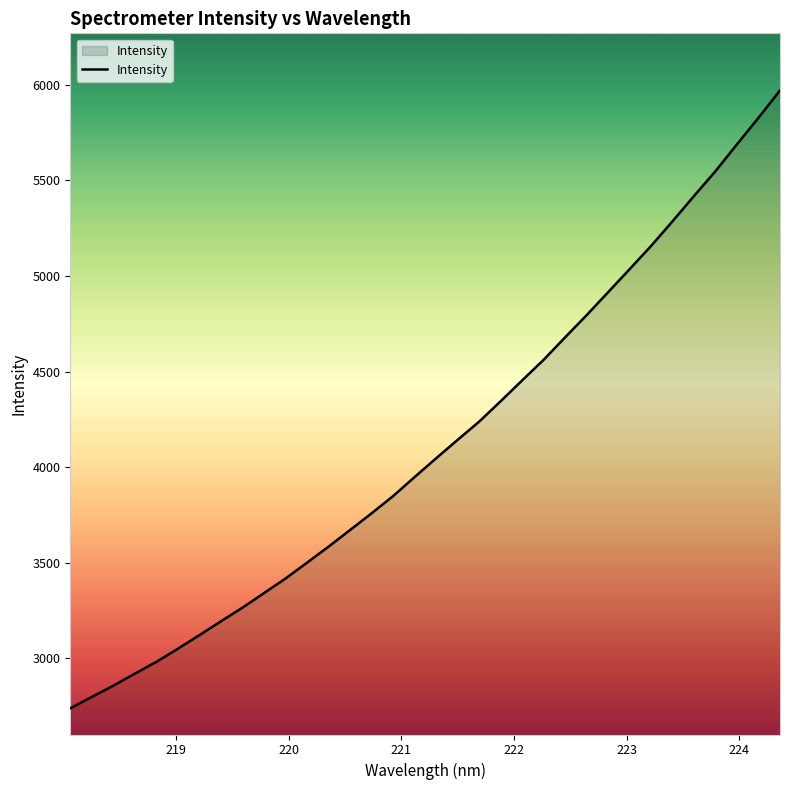

What is the minimum value shown in the chart?

2739.0